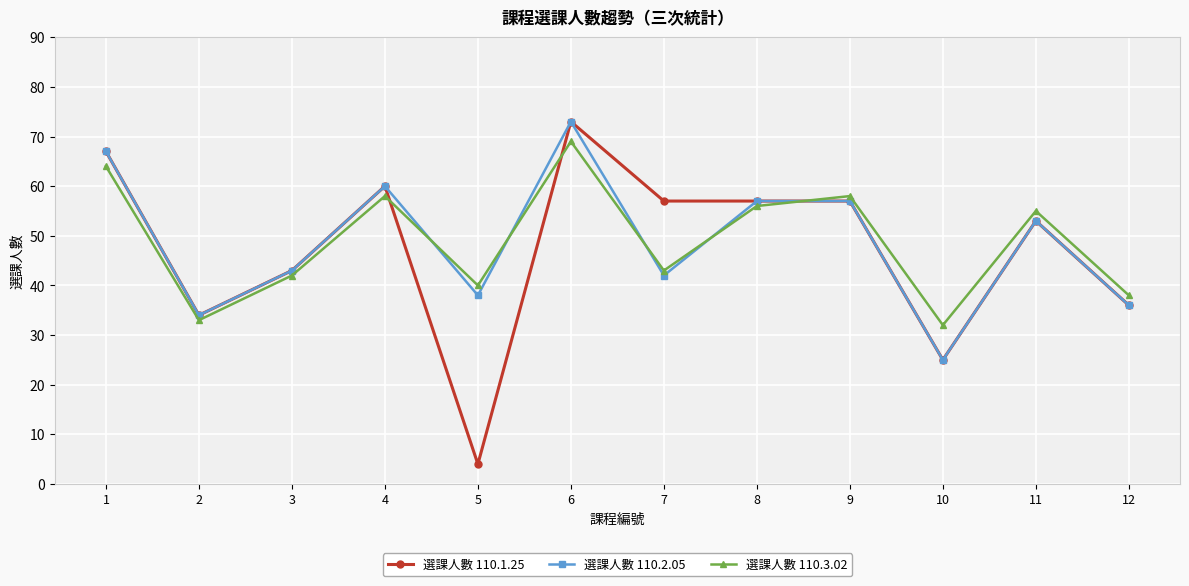

What is the spread (max minus min) of values at 5?

36